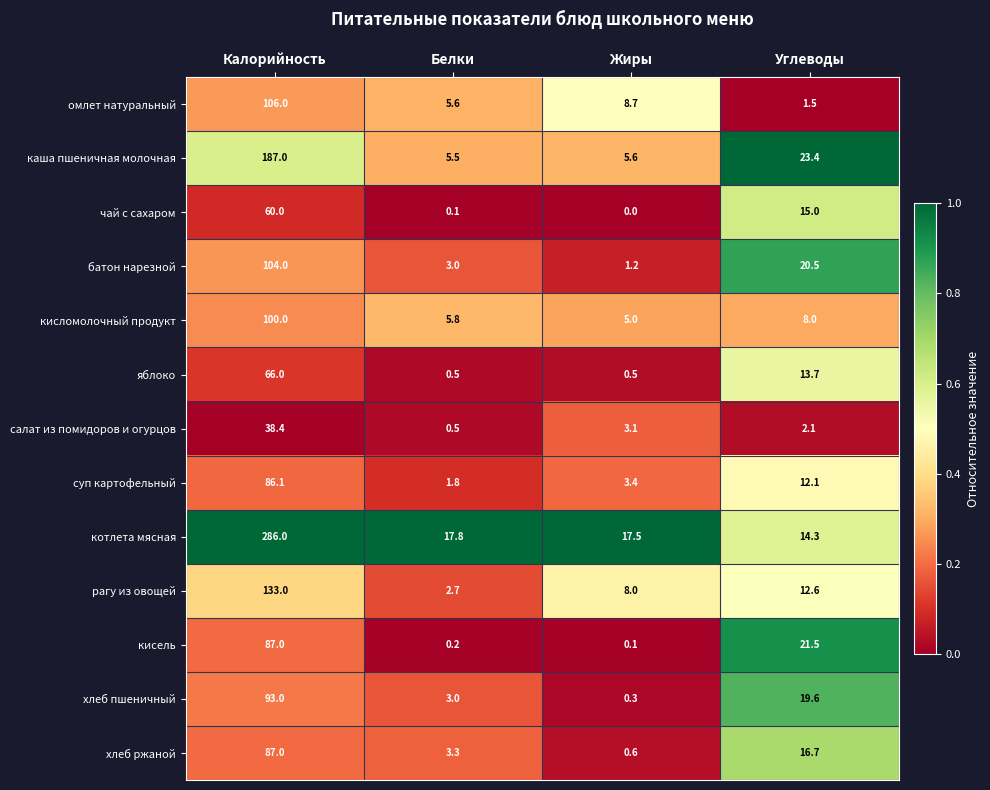

At which label does батон нарезной first exceed 20?

Калорийность